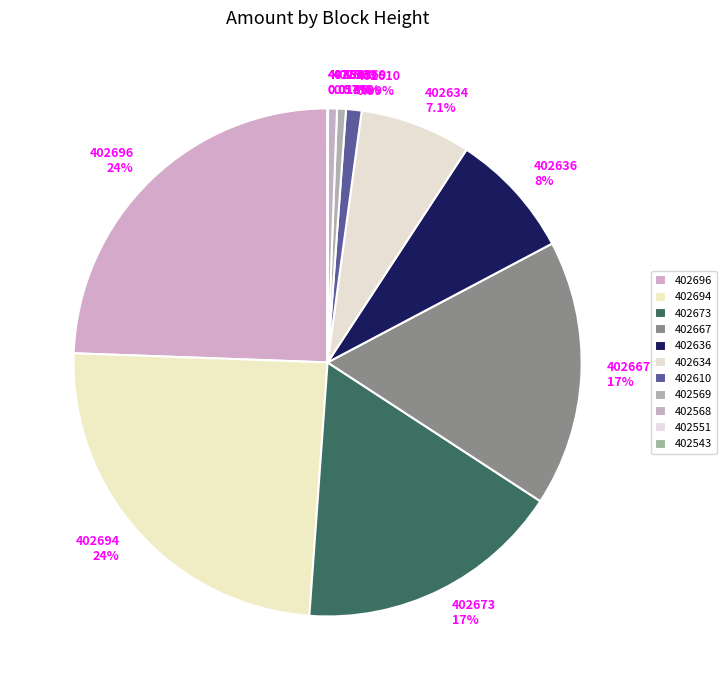

Combined, do 402696 and 402634 account for over 50%?

No